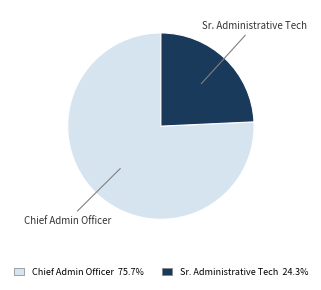

Between Chief Admin Officer and Sr. Administrative Tech, which is larger?

Chief Admin Officer